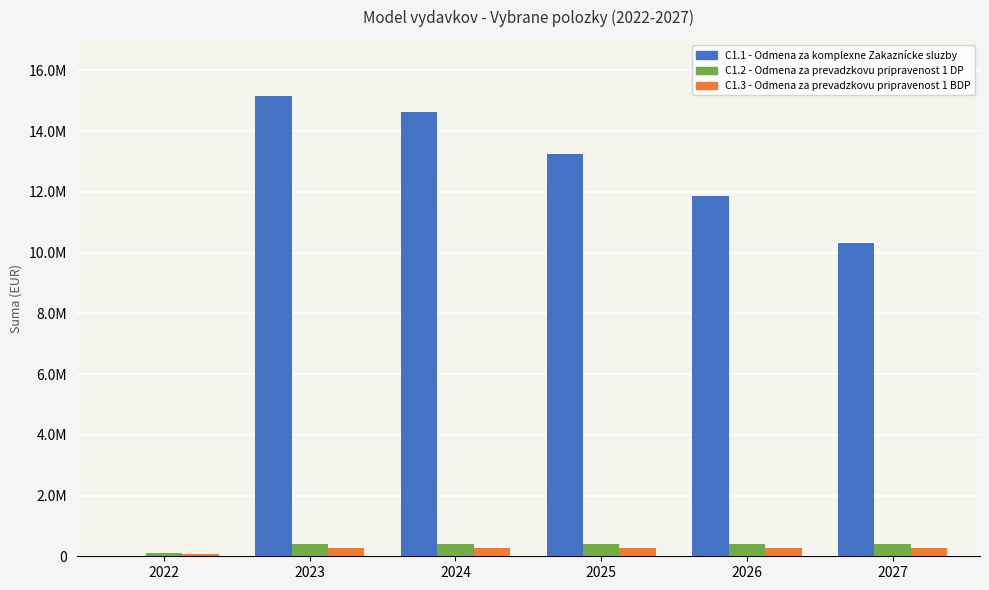

Does the chart contain stacked bars?

No